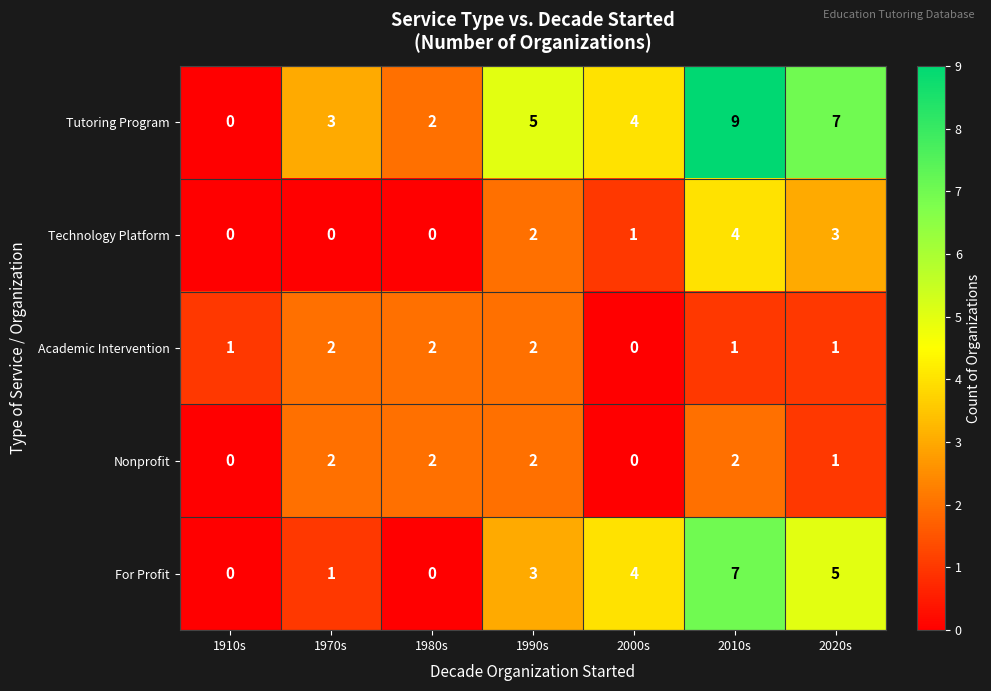

True or false: Technology Platform has a value of 3 at 1990s.

False